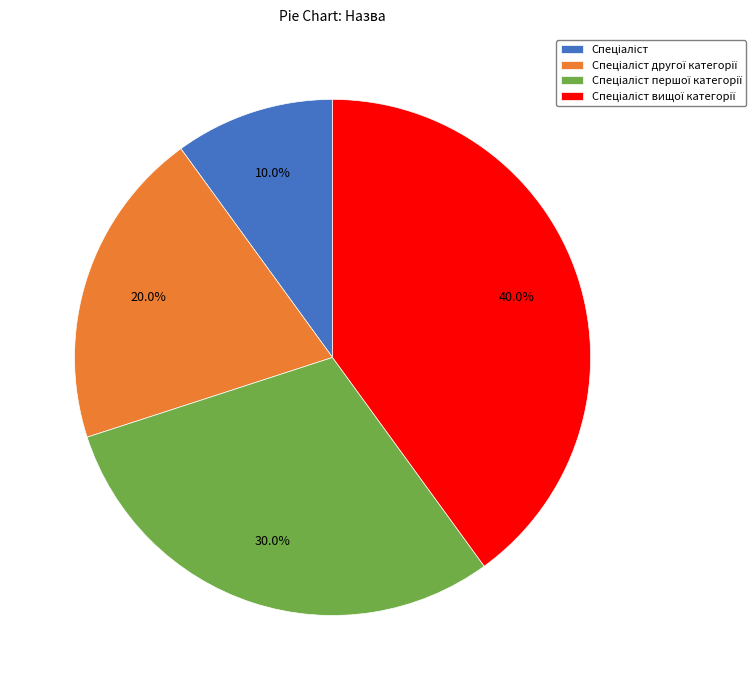

Does any single category account for the majority?

No